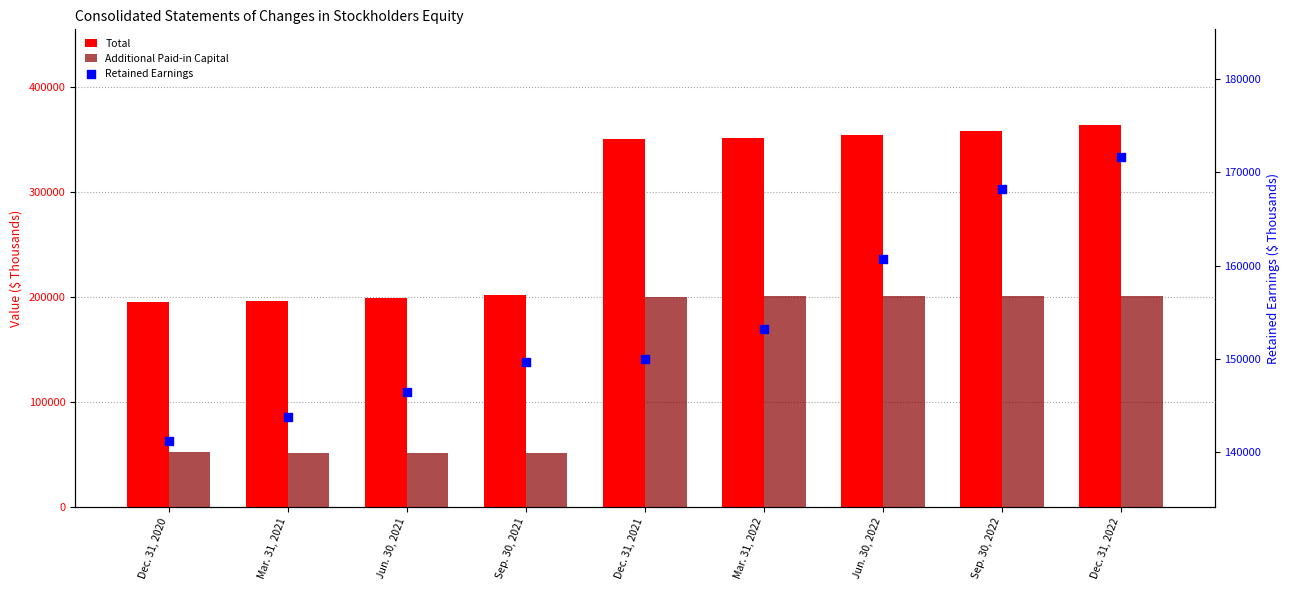

Which series has the widest spread of Y values?

Total